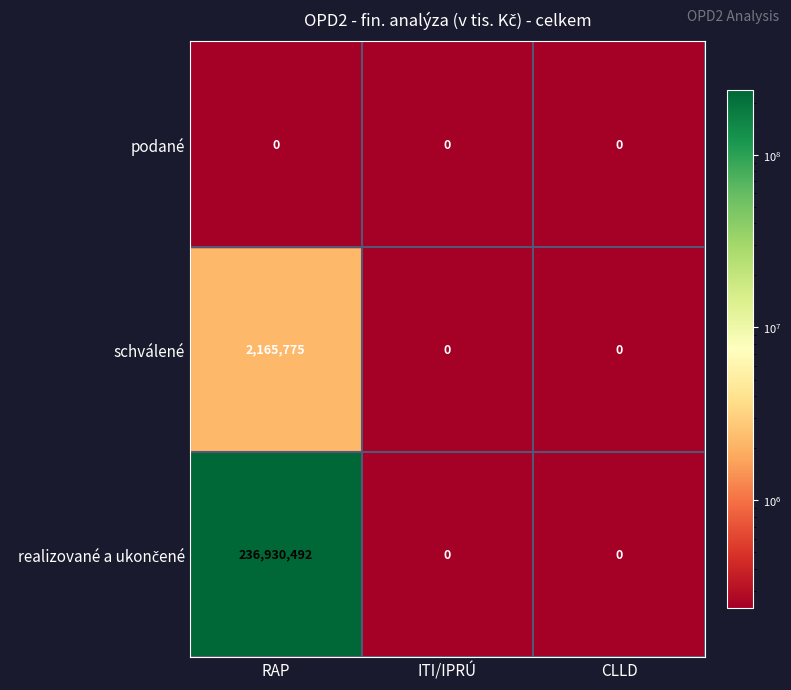

The value of schválené at RAP is 2165775. True or false?

True